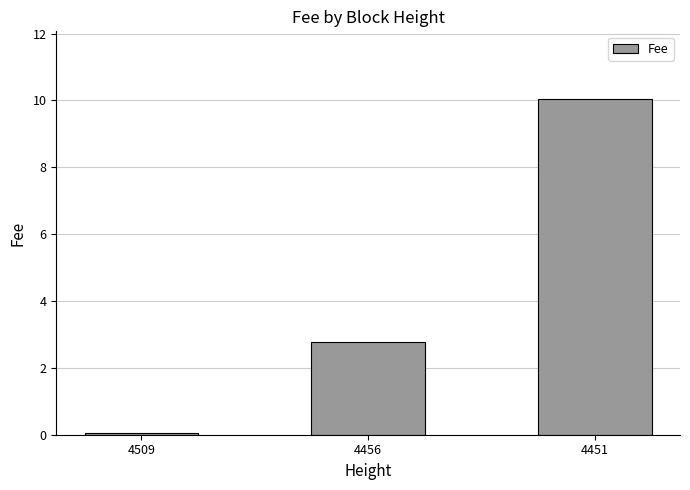

Reading left to right, what are all the values shown in this chart?

0.1	2.8	10.1